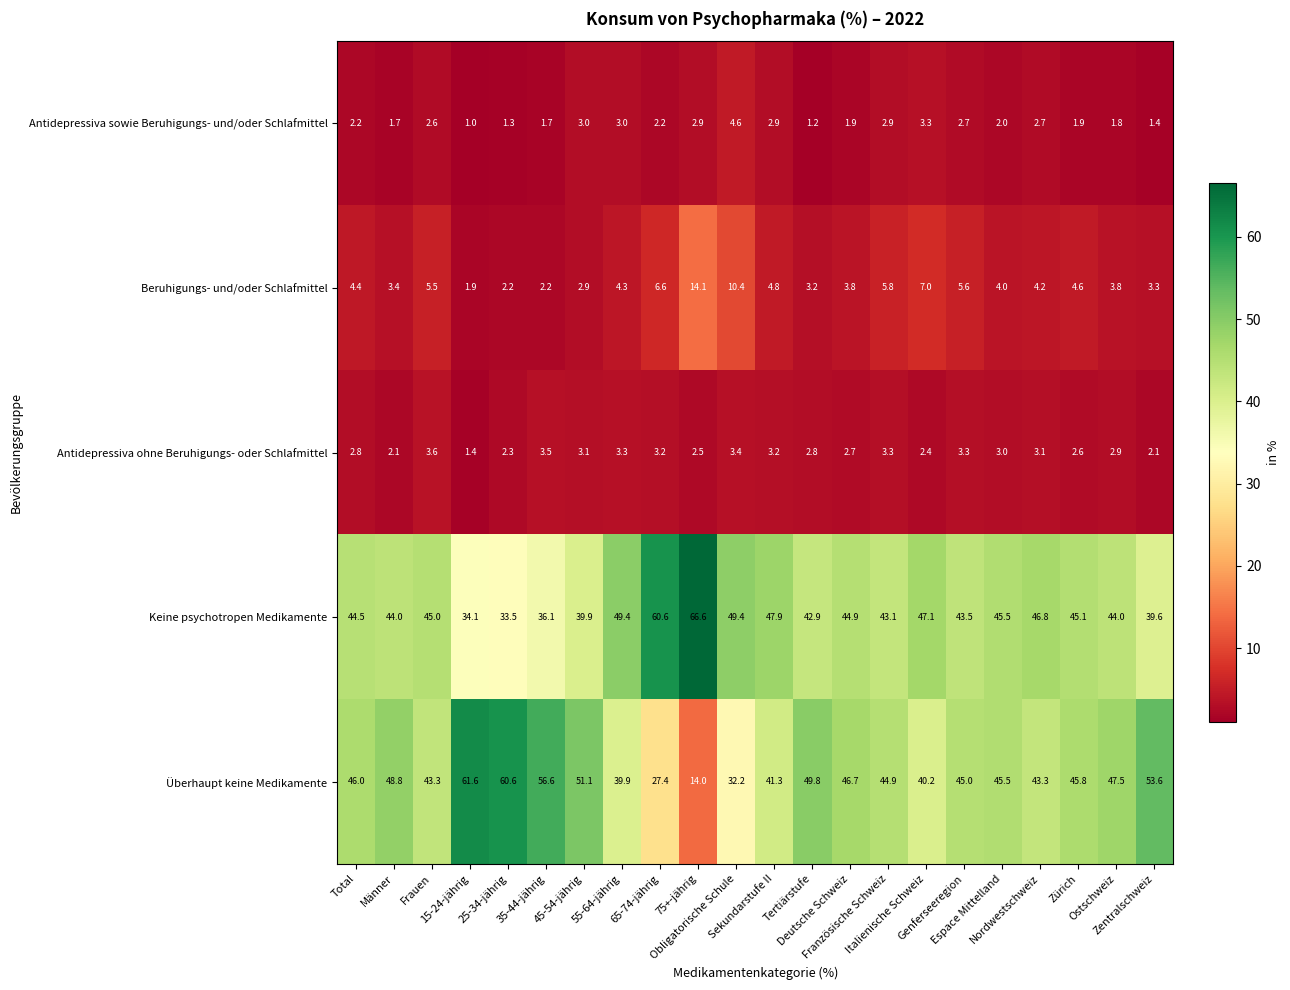

Which label corresponds to the largest value in the chart?

75+-jährig